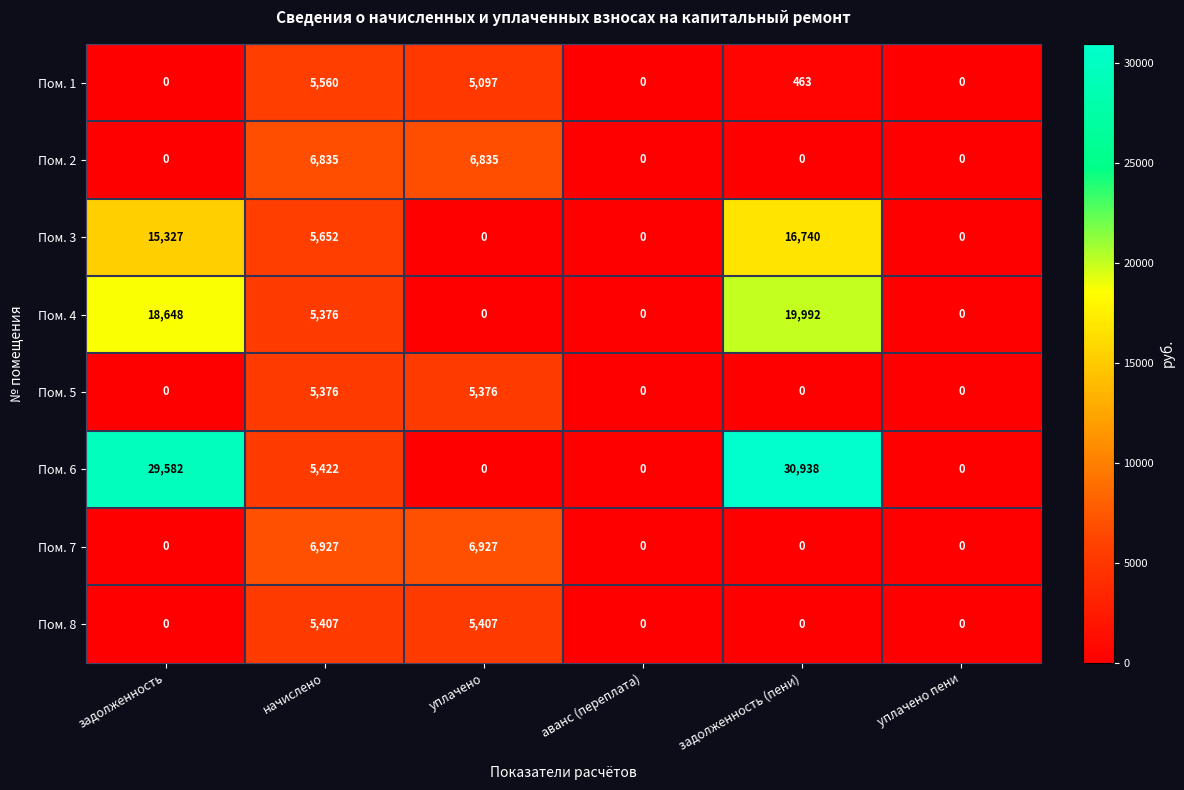

Count the Пом. 2 values in the range 0 to 6835.

6